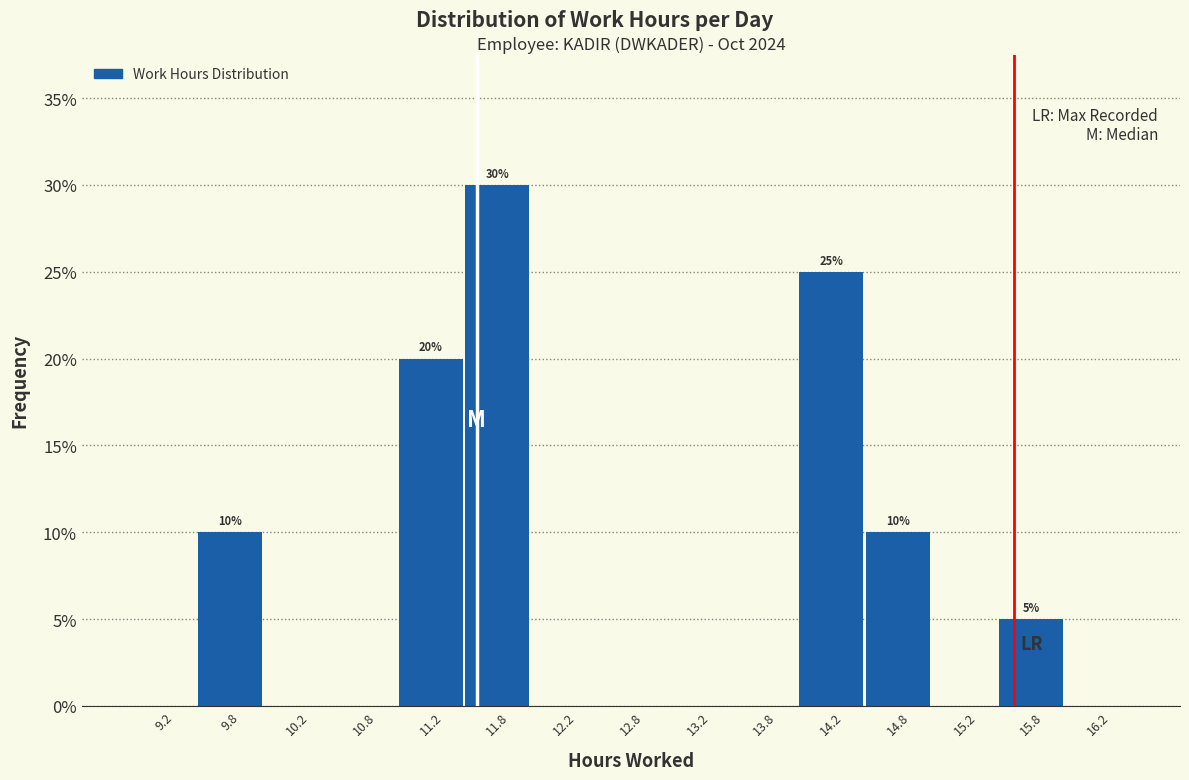

Over which range of the x-axis is the bar tallest?

11.5 to 12.0